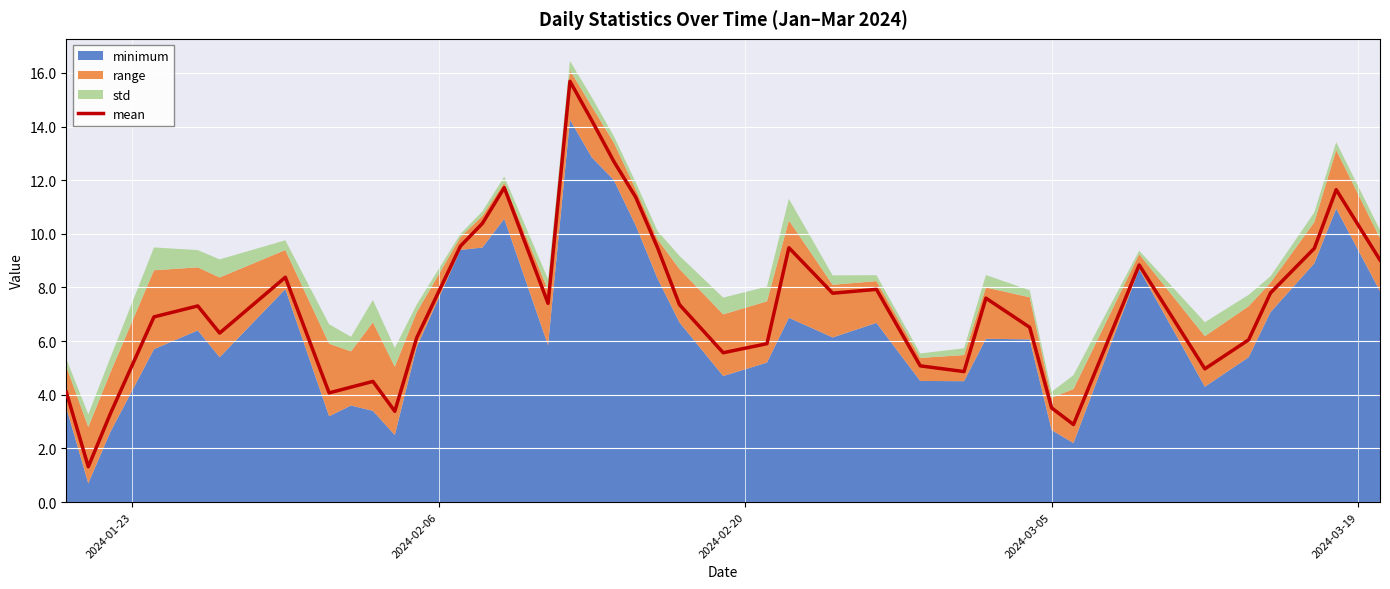

How many points are higher than both their immediate neighbors (excluding endpoints)?

10